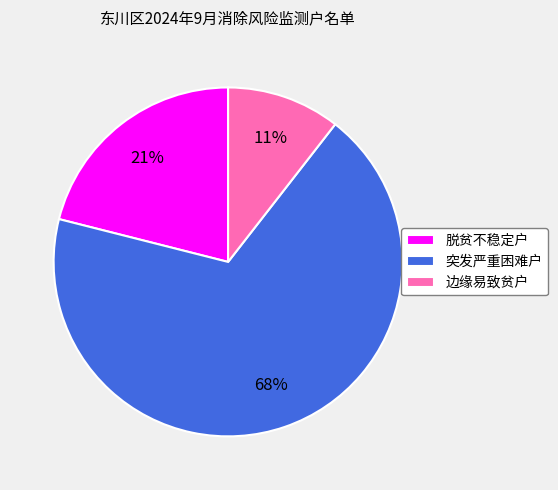

To the nearest percent, what is the combined percentage of 脱贫不稳定户 and 边缘易致贫户?

32%